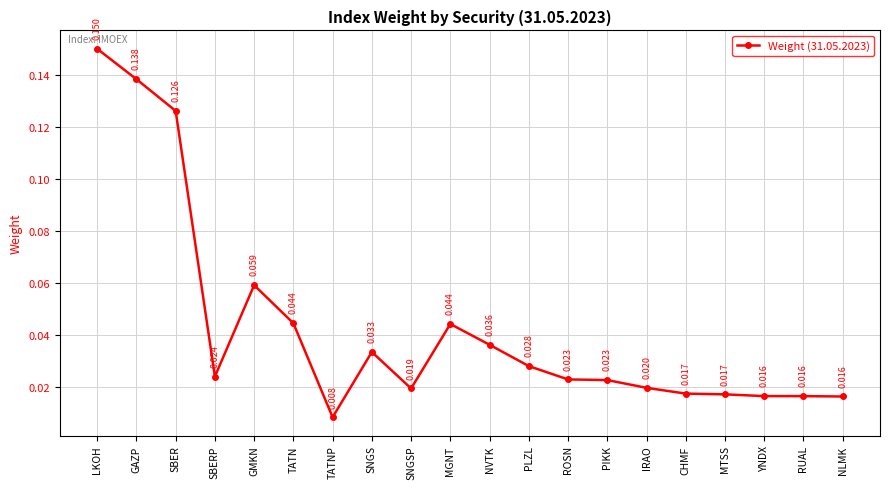

Which label corresponds to the largest value in the chart?

LKOH